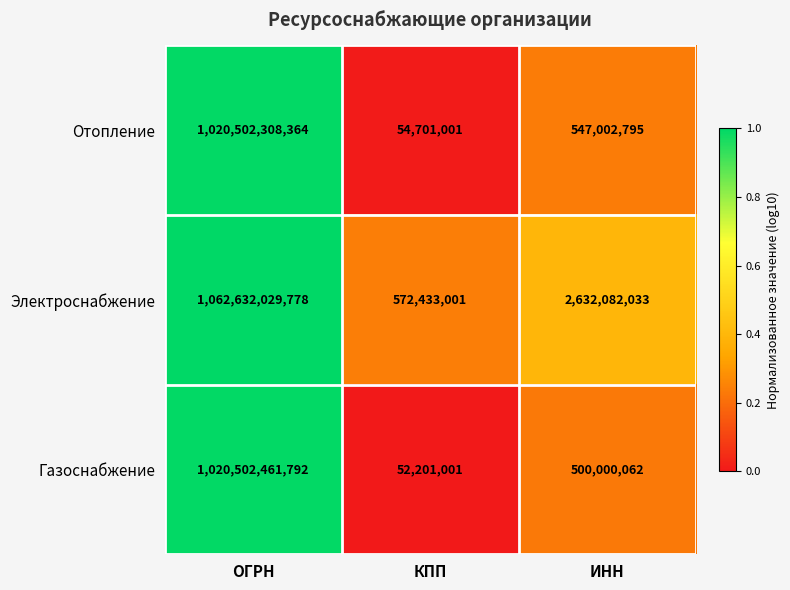

Rank the categories by Отопление value from lowest to highest.

КПП, ИНН, ОГРН